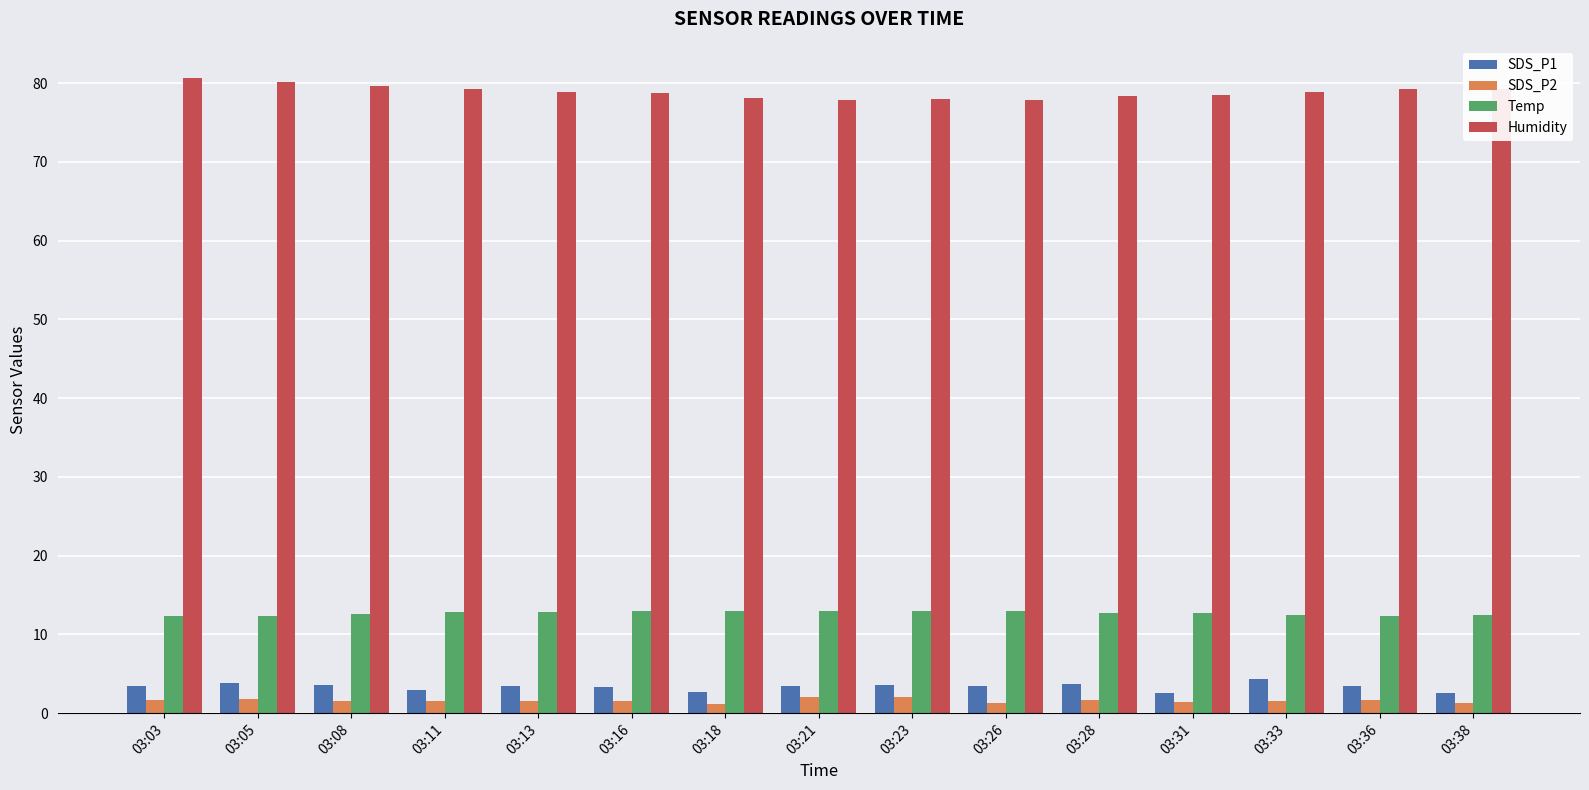

What is the value of the Humidity bar at the 15th from the left?

79.3